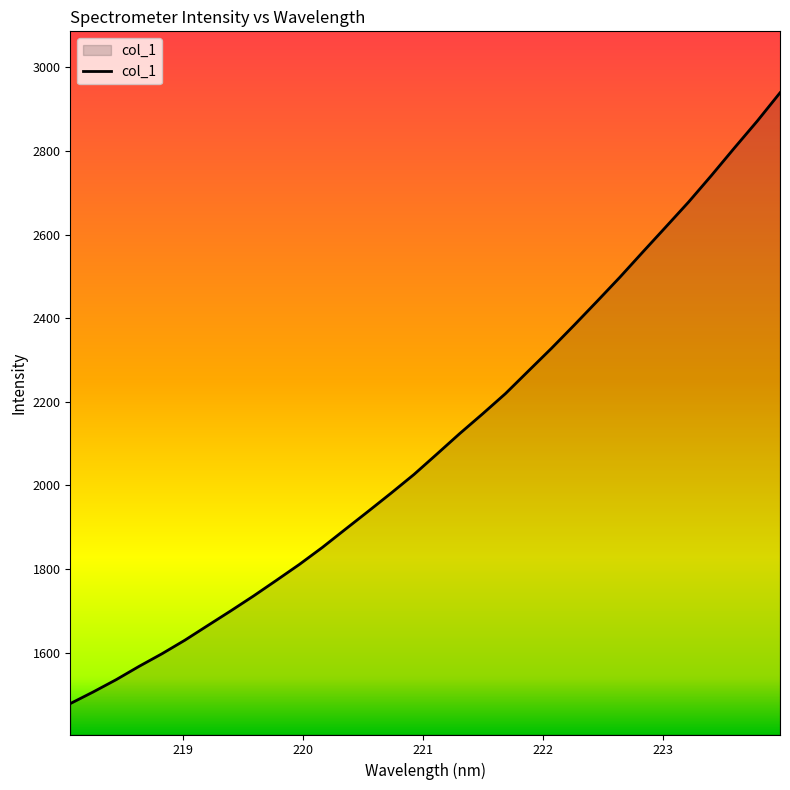

What is the difference between the maximum and minimum values?

1460.6